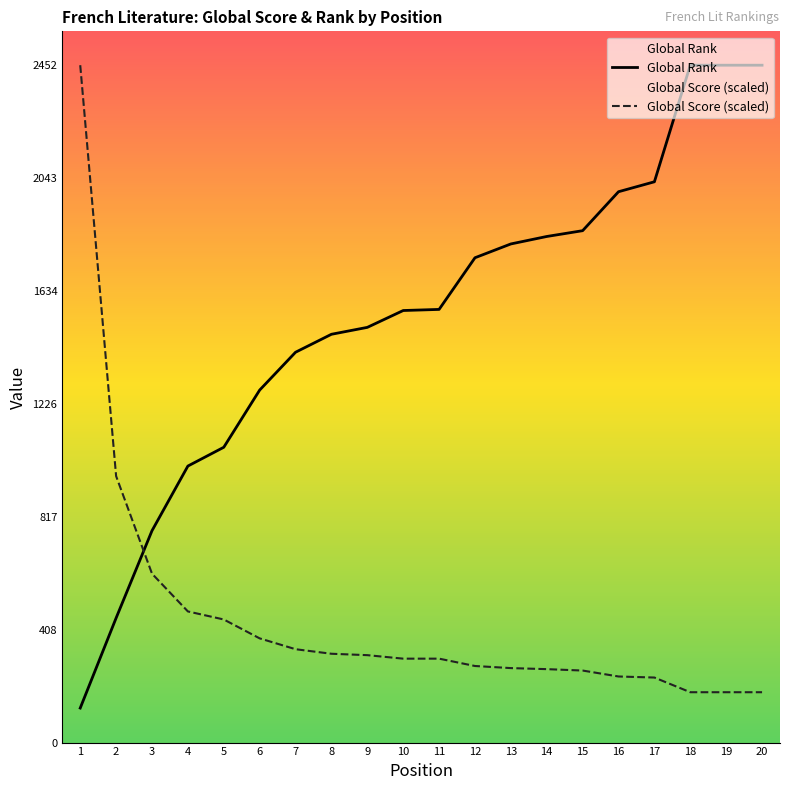

Which series has the largest total across all categories?

Global Rank